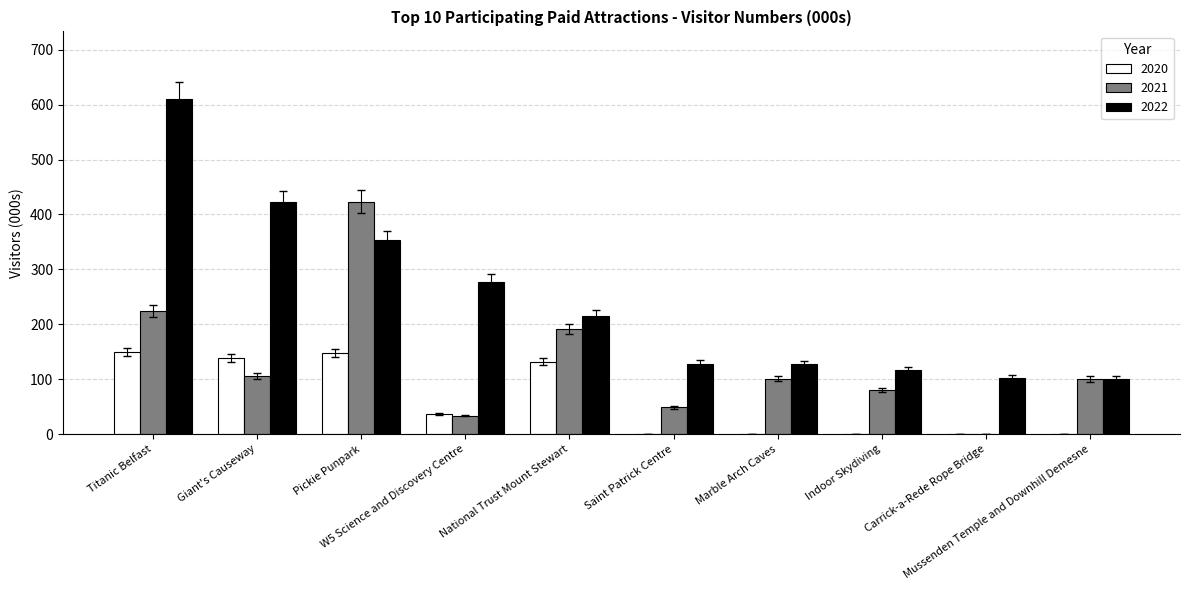

What is the total value across all series at W5 Science and Discovery Centre?

347